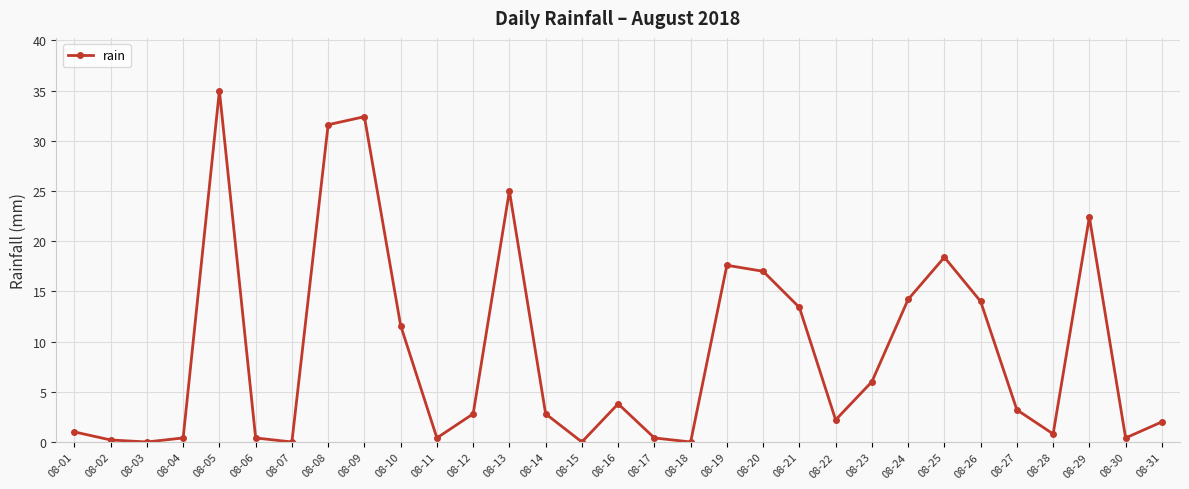

What is the maximum value shown in the chart?

35.0